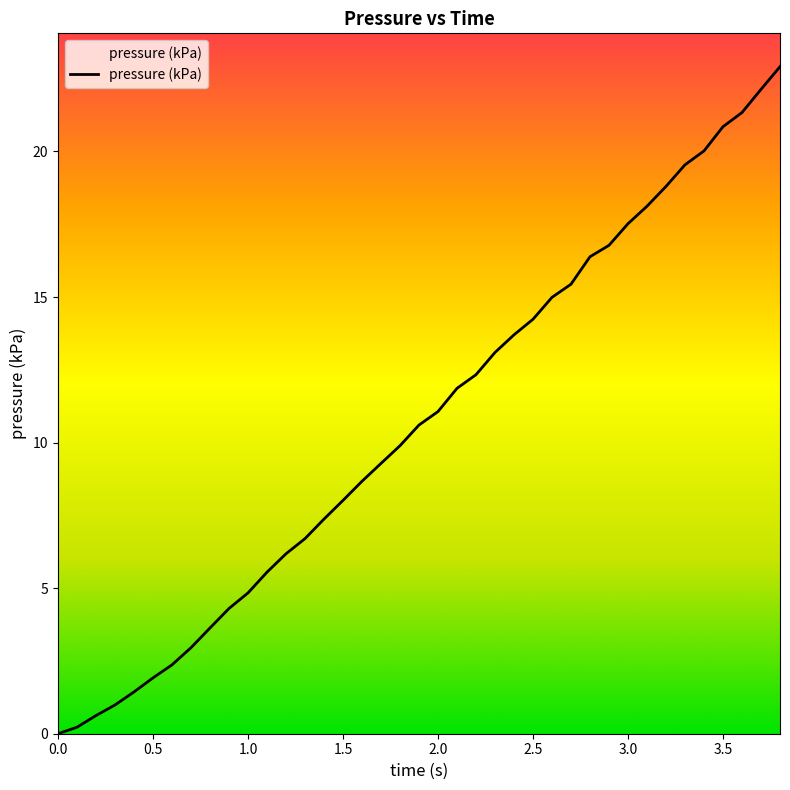

What is the greatest value displayed?

22.9